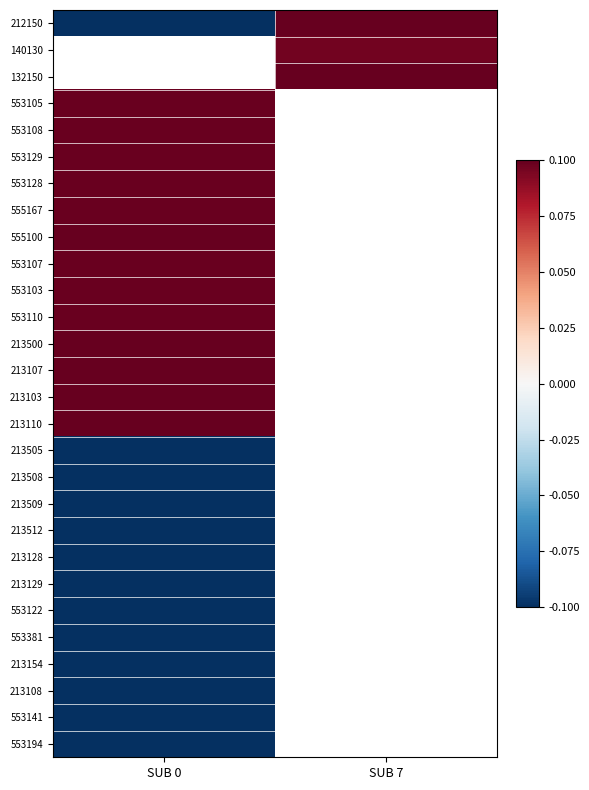

Which series has the widest spread of values?

212150